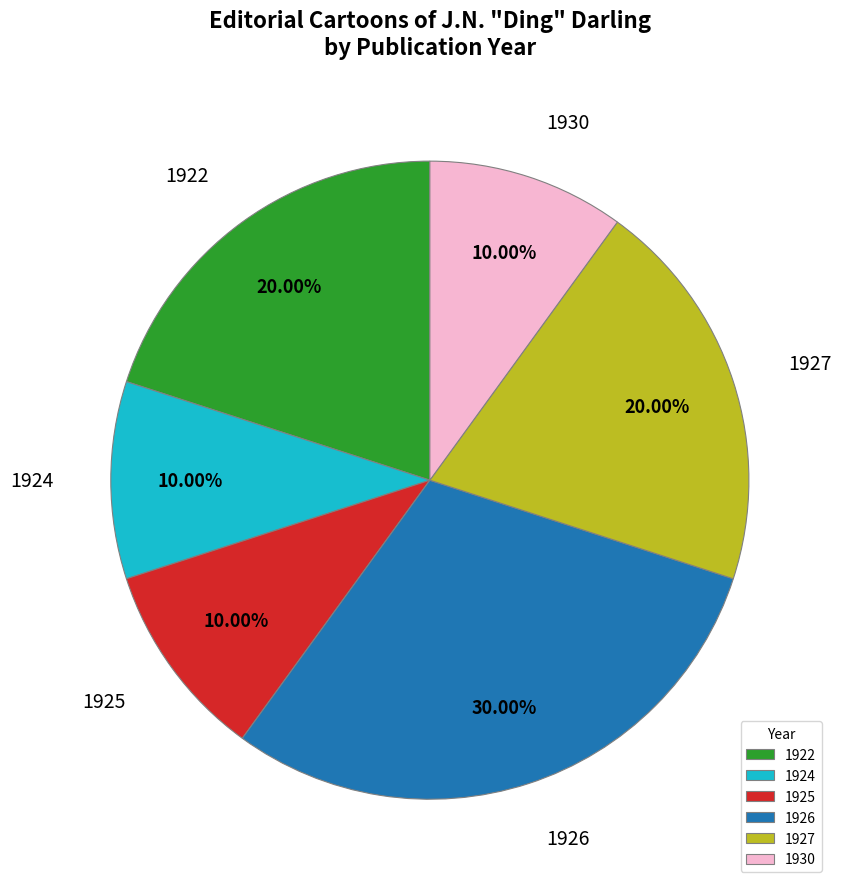

Is 1925 the majority of the pie?

No